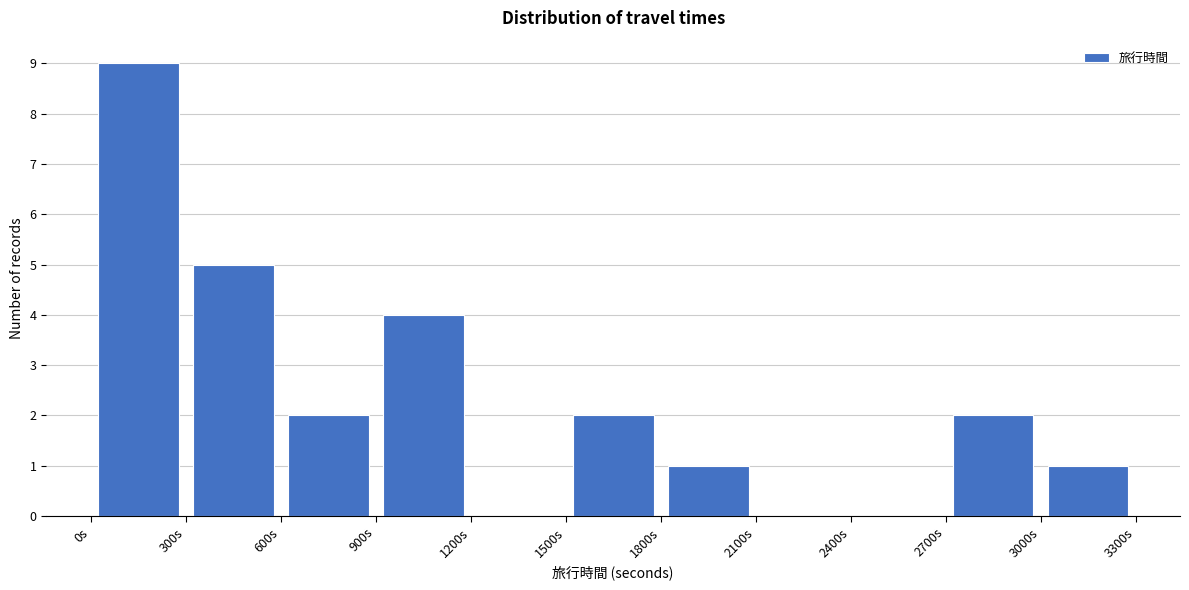

Over which range of the x-axis is the bar tallest?

0 to 300